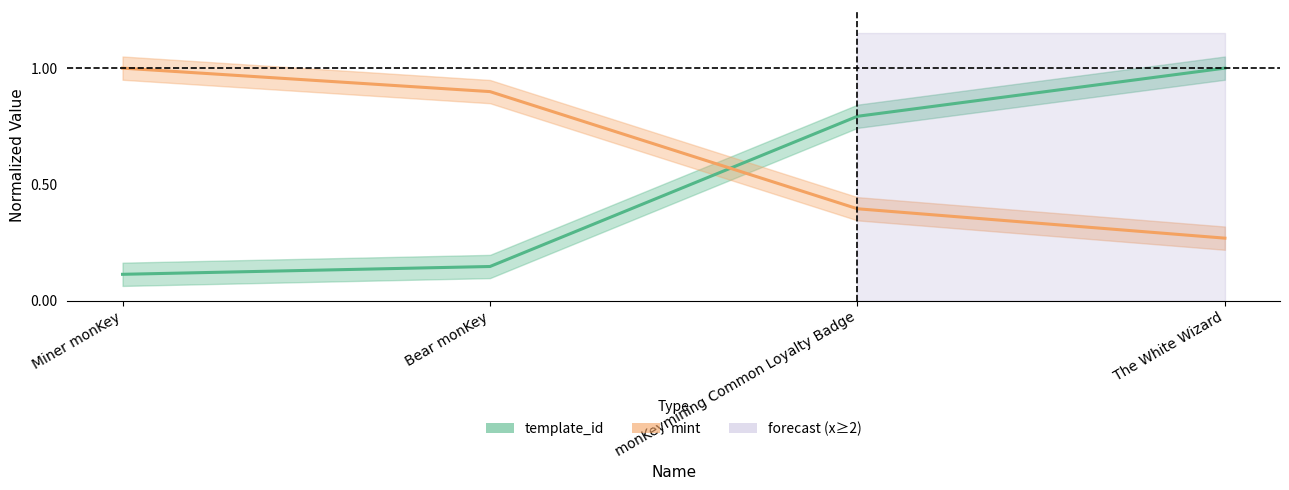

Which category has the highest value in the template_id series?

The White Wizard